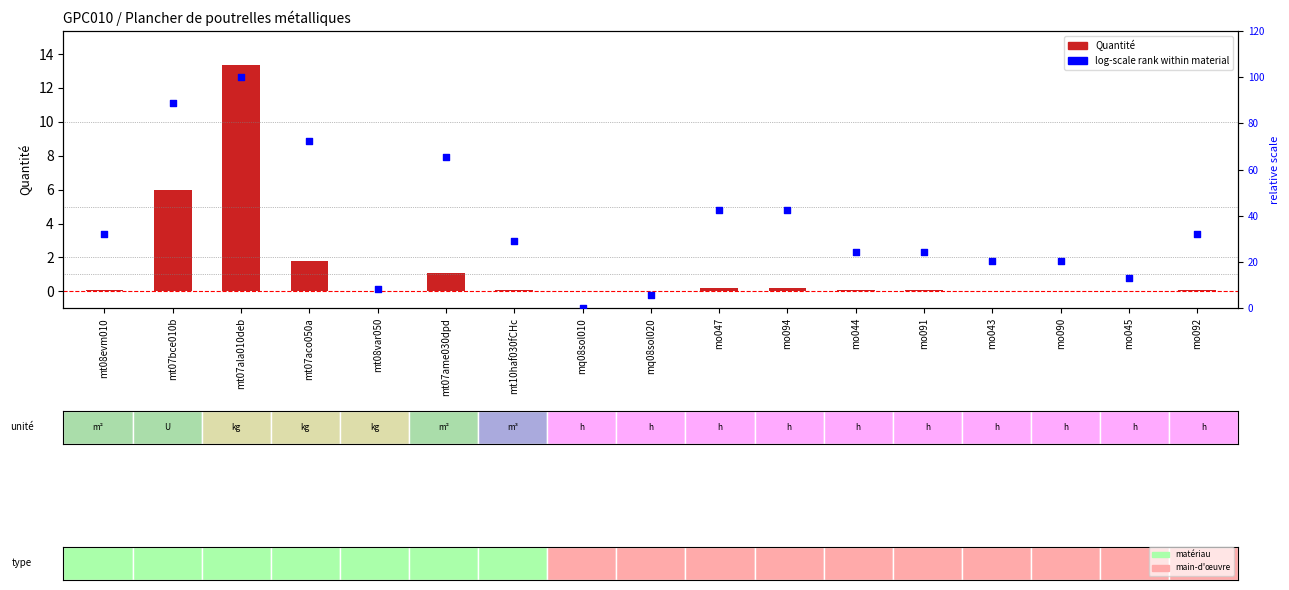

Which series reaches the minimum Y coordinate?

log-scale rank